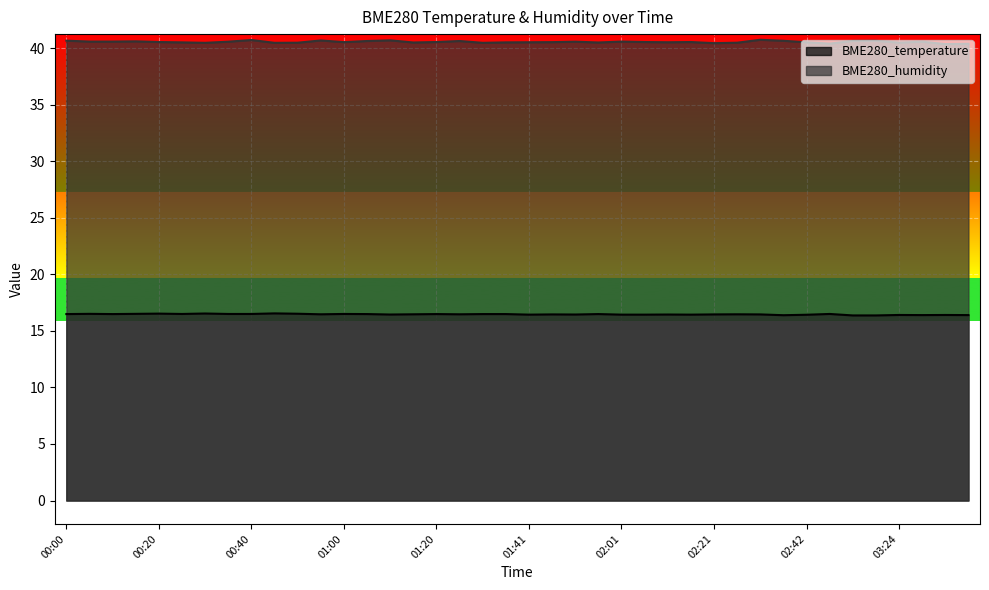

Reading right to left, list all the values displayed in this chart.

BME280_temperature: 16.4	16.4	16.4	16.4	16.4	16.4	16.5	16.4	16.4	16.5	16.5	16.5	16.4	16.4	16.4	16.4	16.5	16.4	16.5	16.4	16.5	16.5	16.5	16.5	16.5	16.4	16.5	16.5	16.5	16.5	16.6	16.5	16.5	16.5	16.5	16.5	16.5	16.5	16.5	16.5
BME280_humidity: 40.4	40.4	40.6	40.5	40.7	40.6	40.4	40.5	40.7	40.8	40.5	40.5	40.5	40.5	40.5	40.6	40.5	40.6	40.5	40.5	40.5	40.5	40.6	40.5	40.5	40.7	40.6	40.5	40.7	40.5	40.5	40.7	40.6	40.5	40.5	40.5	40.6	40.6	40.6	40.7